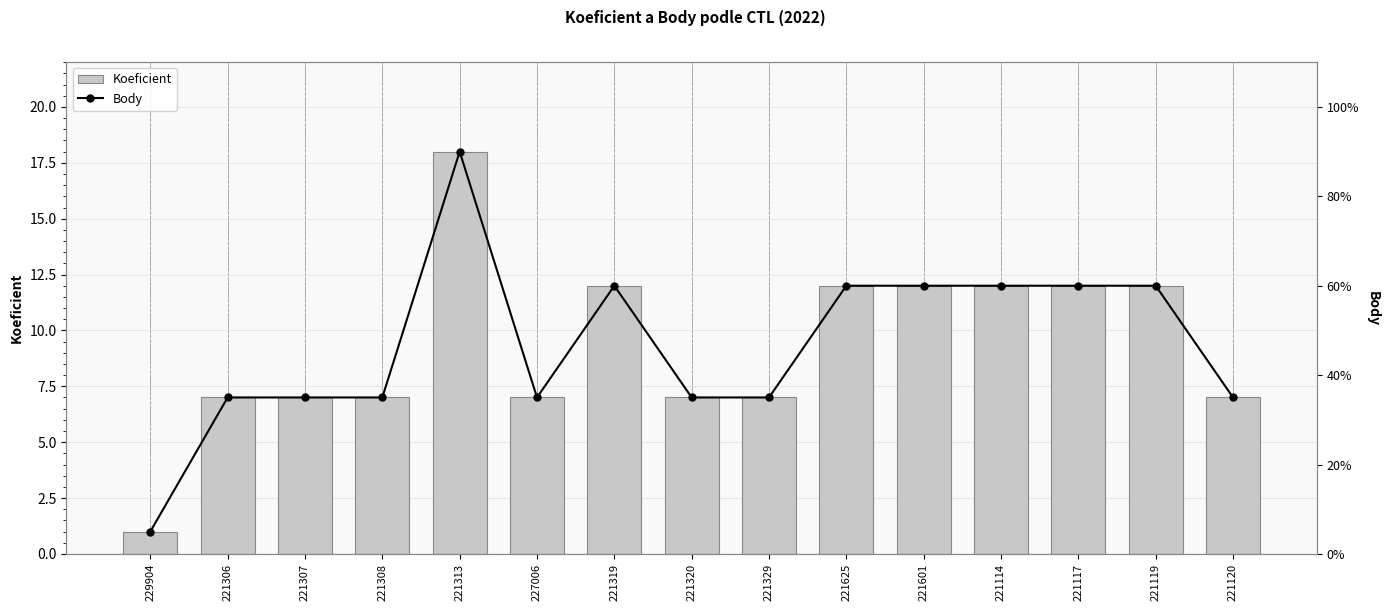

At which label does Koeficient first exceed 7?

221313